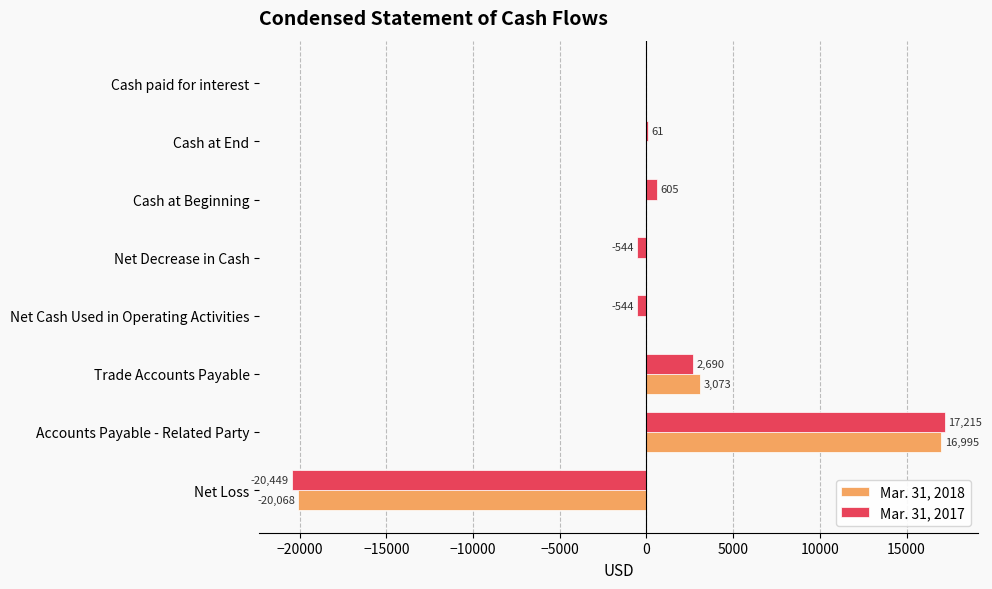

What is the greatest value displayed?

17215